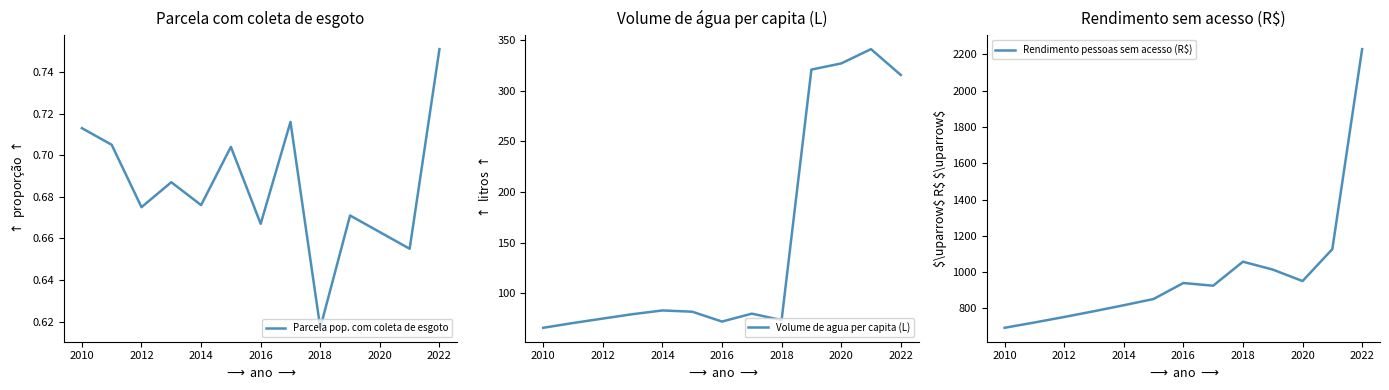

How many categories are shown in the chart?

13